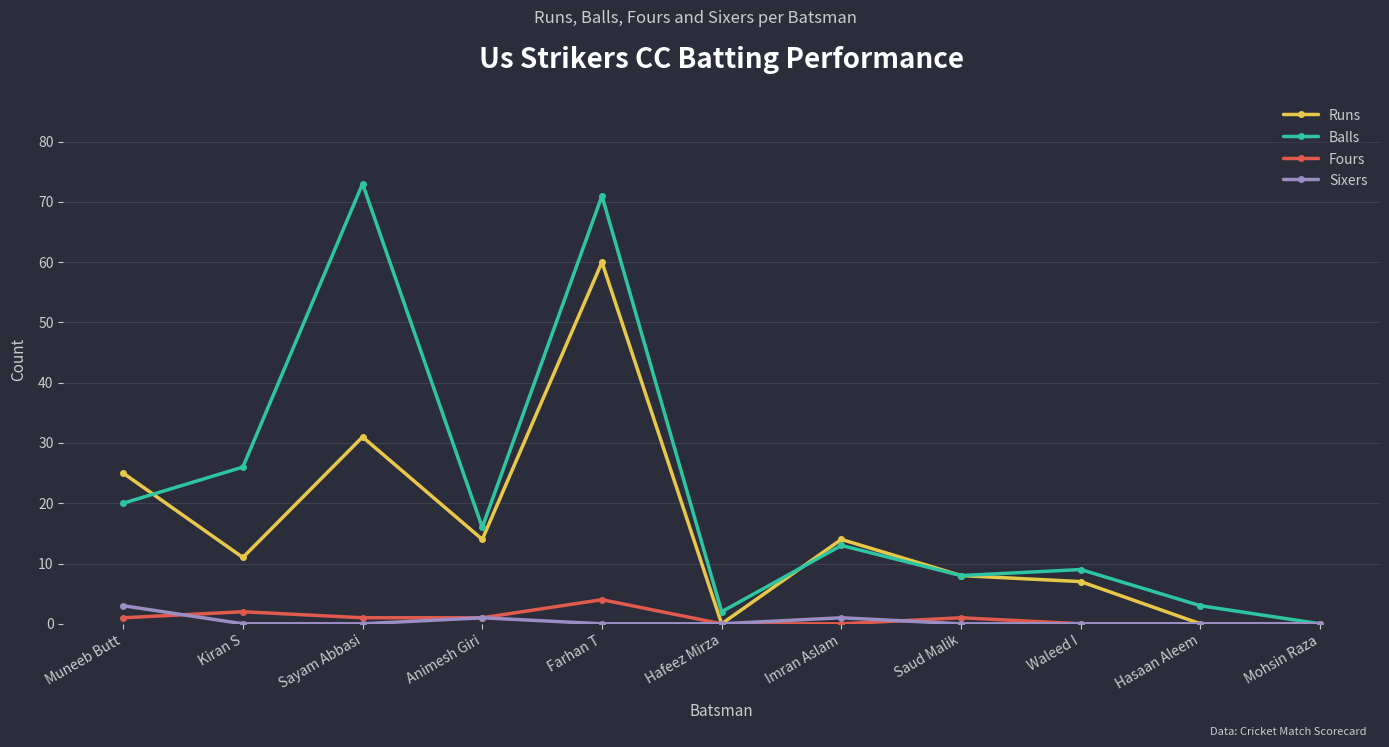

How many lines are shown in the chart?

4